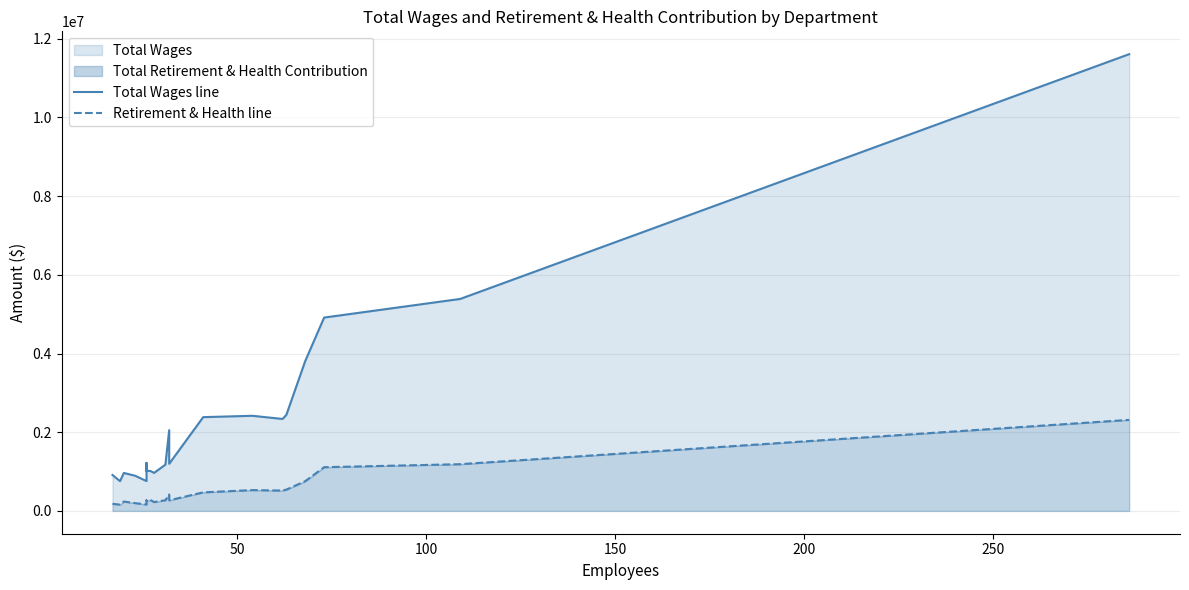

Is the value of Retirement & Health line at 12 greater than the value of Total Wages line at 8?

No